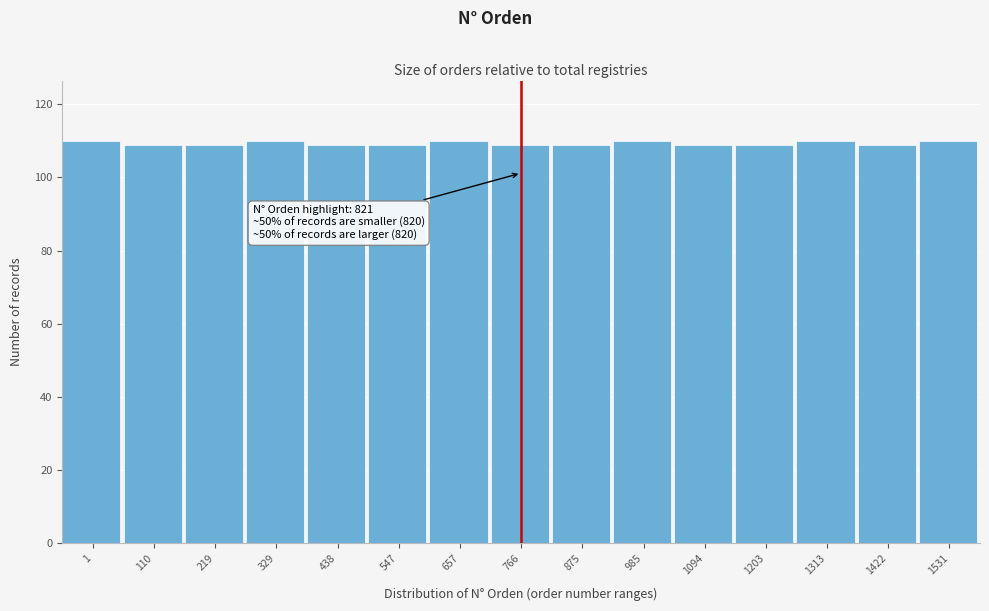

Reading left to right, extract all data points from this chart.

1=110	110=109	219=109	329=110	438=109	547=109	657=110	766=109	875=109	985=110	1094=109	1203=109	1313=110	1422=109	1531=110